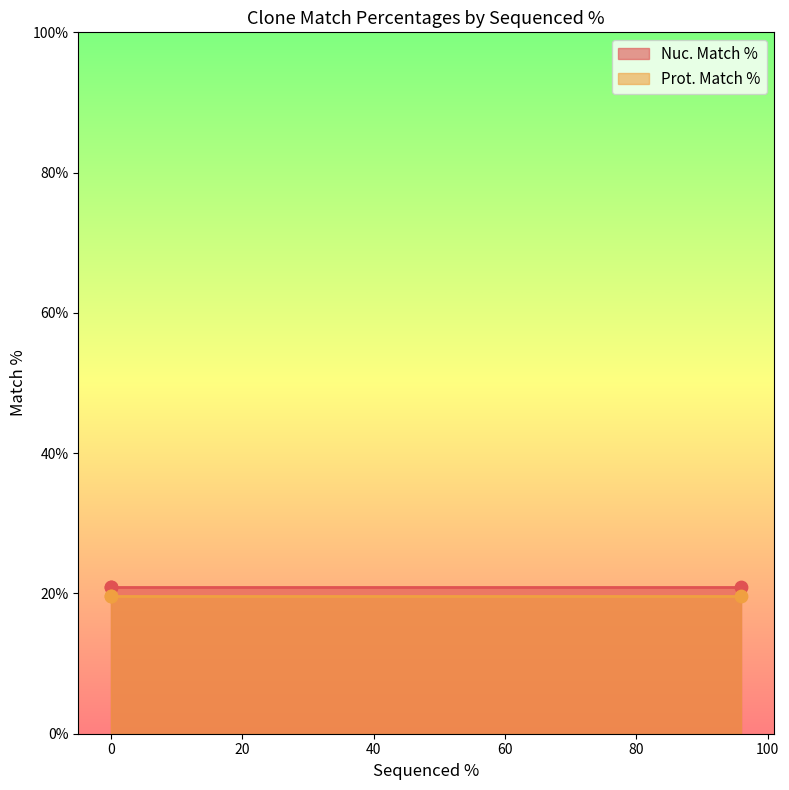

Which series has the widest spread of Y values?

Nuc. Match %